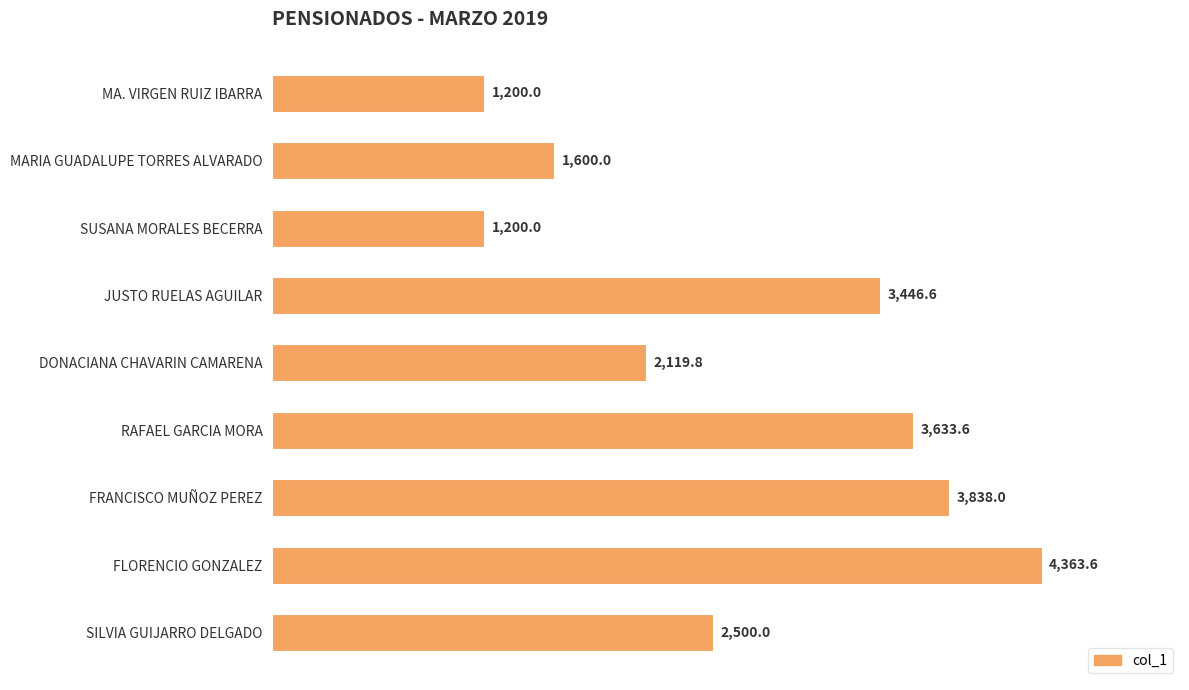

Approximately how many times larger is the value at FRANCISCO MUÑOZ PEREZ compared to SILVIA GUIJARRO DELGADO?

1.5